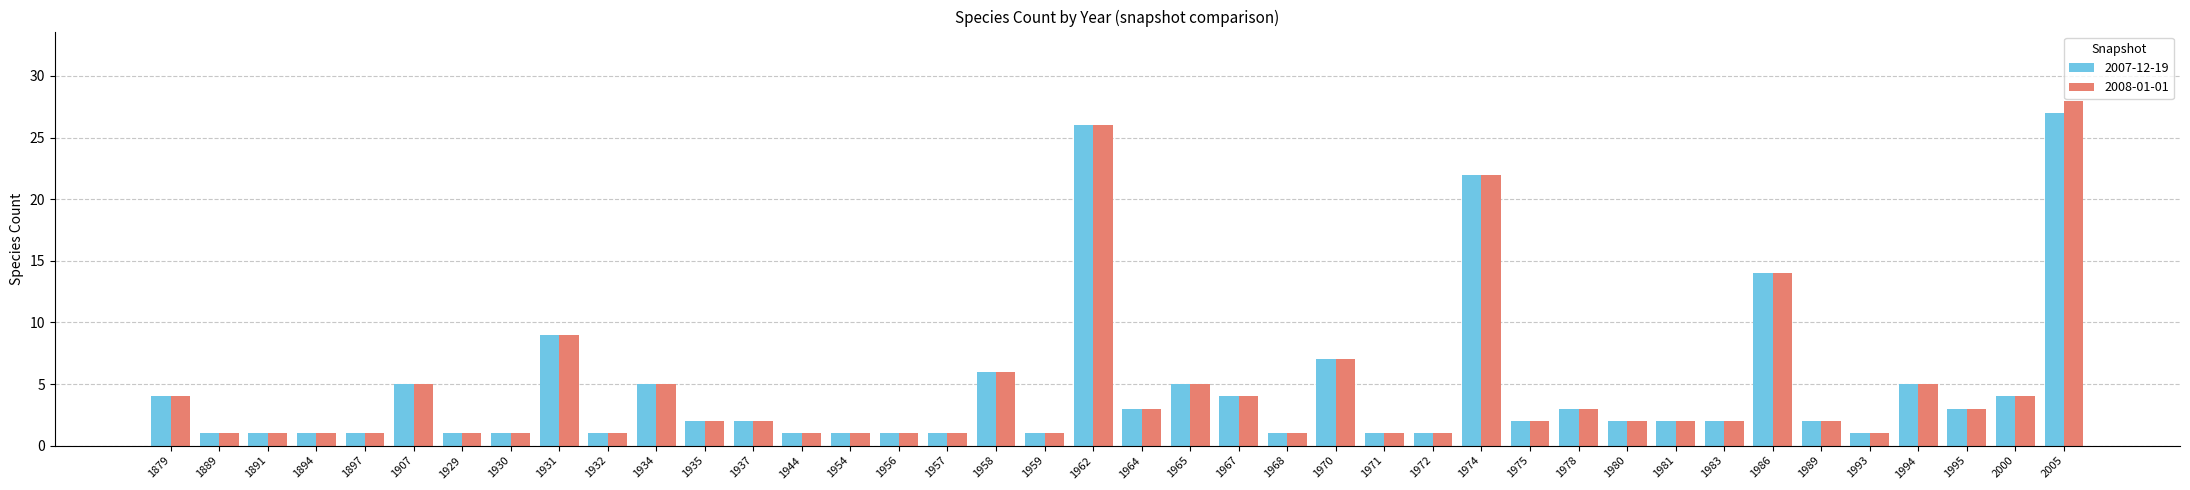

How many bars are there in total?

80